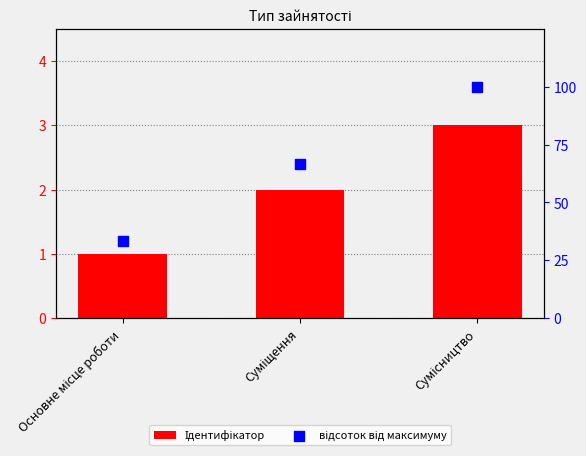

Which series contains the highest Y value?

відсоток від максимуму